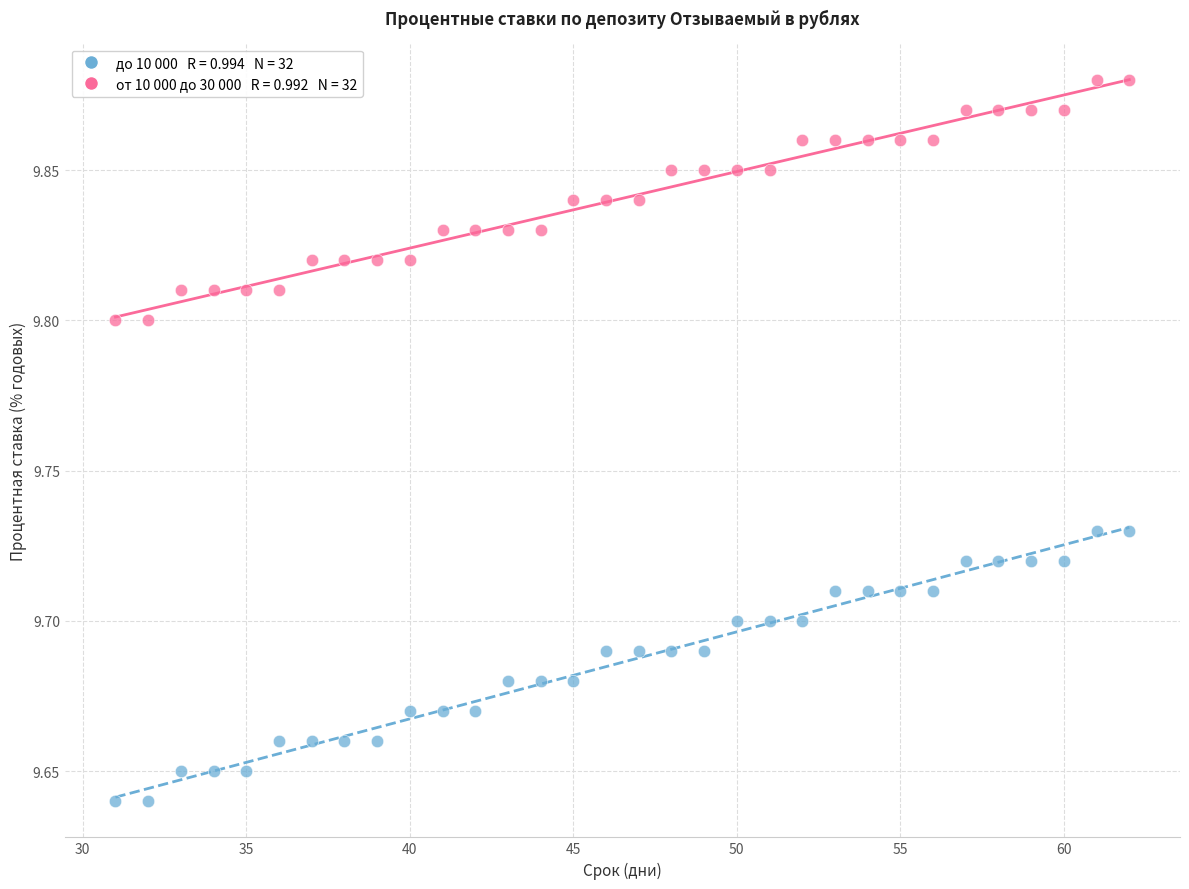

Across all data points, what is the range of X values (max minus min)?

31.0